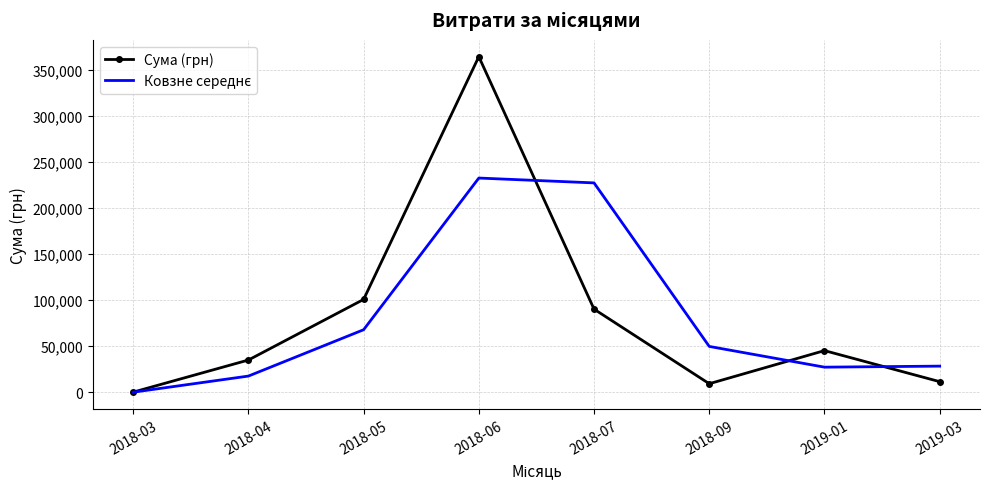

At which category is the sum across all series the highest?

2018-06